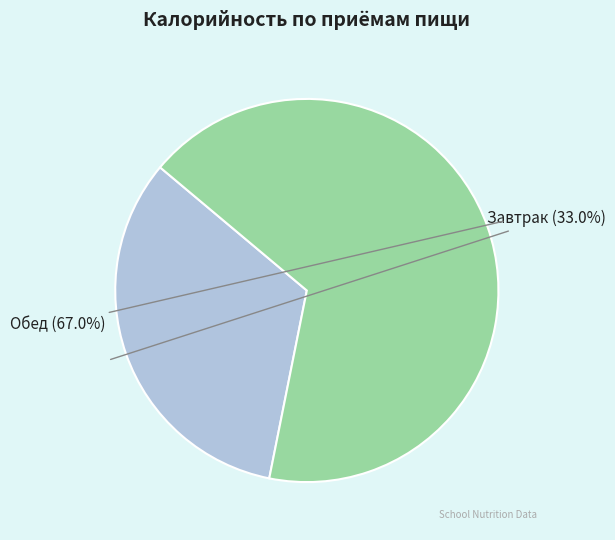

Is there any slice that represents more than half of the pie?

Yes